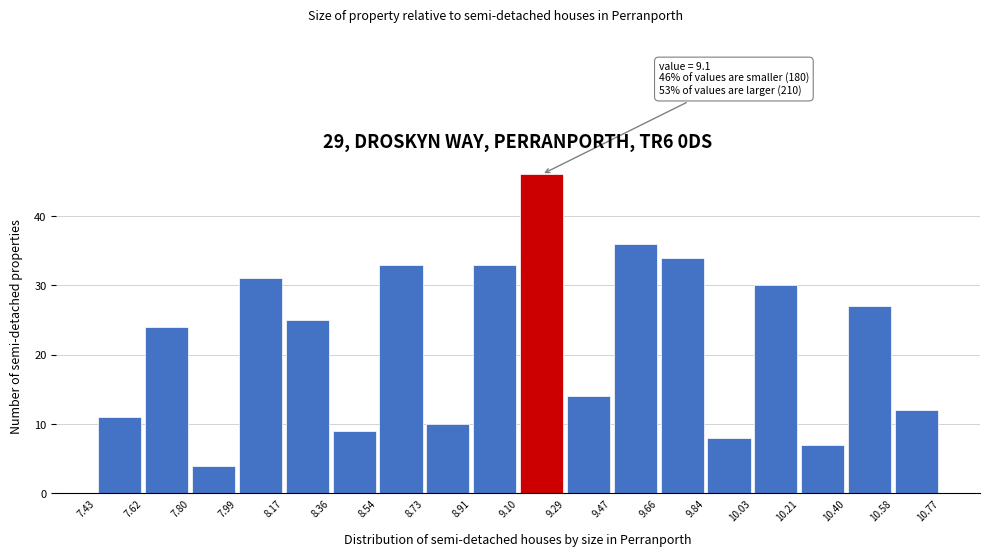

Which range on the x-axis has the tallest bar?

9.10 to 9.29